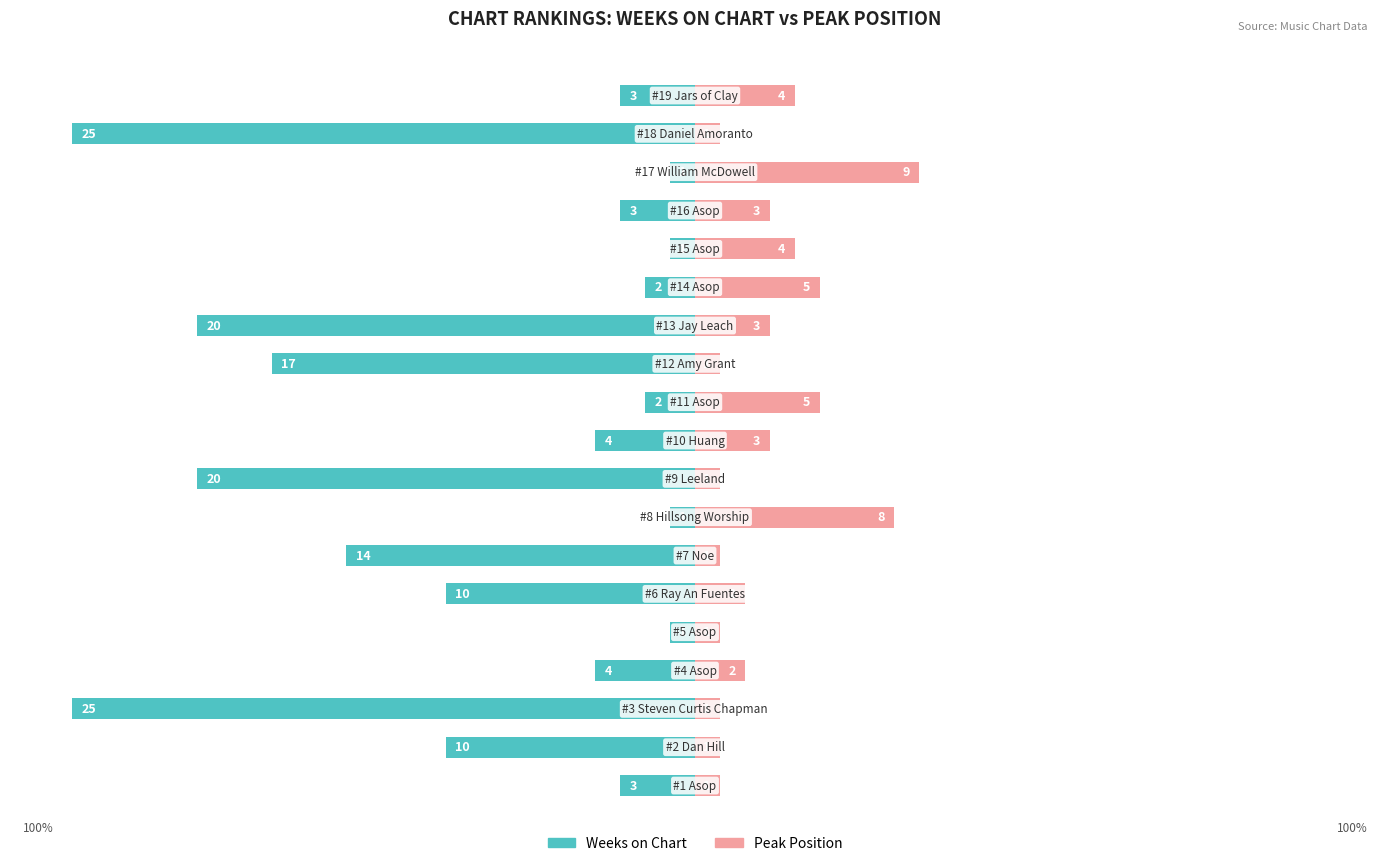

Which series has the widest spread of values?

Weeks on Chart